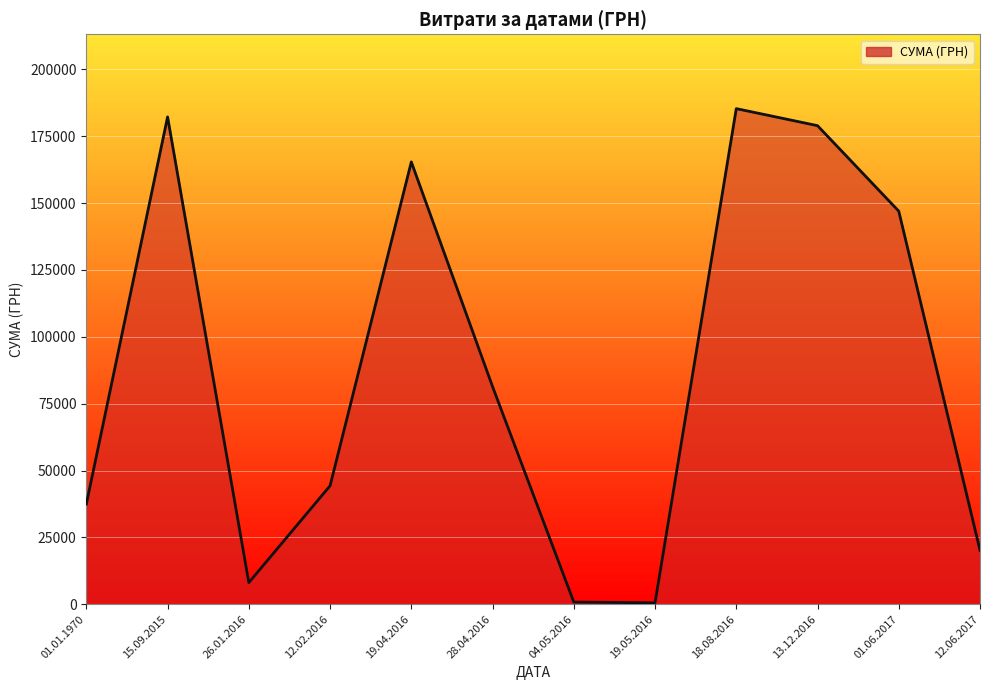

What is the sum of all values?

1051834.6